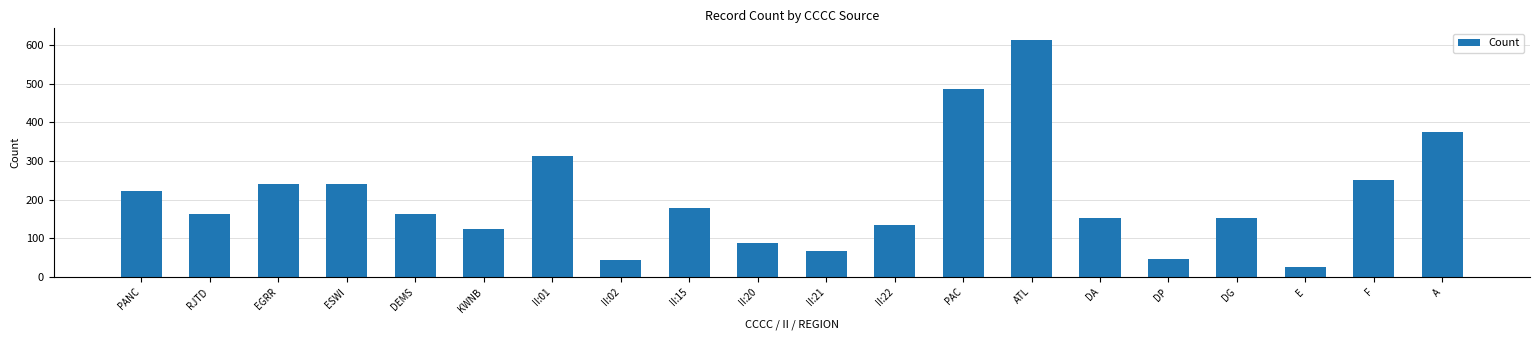

The chart shows a value of 164 at DEMS. True or false?

True